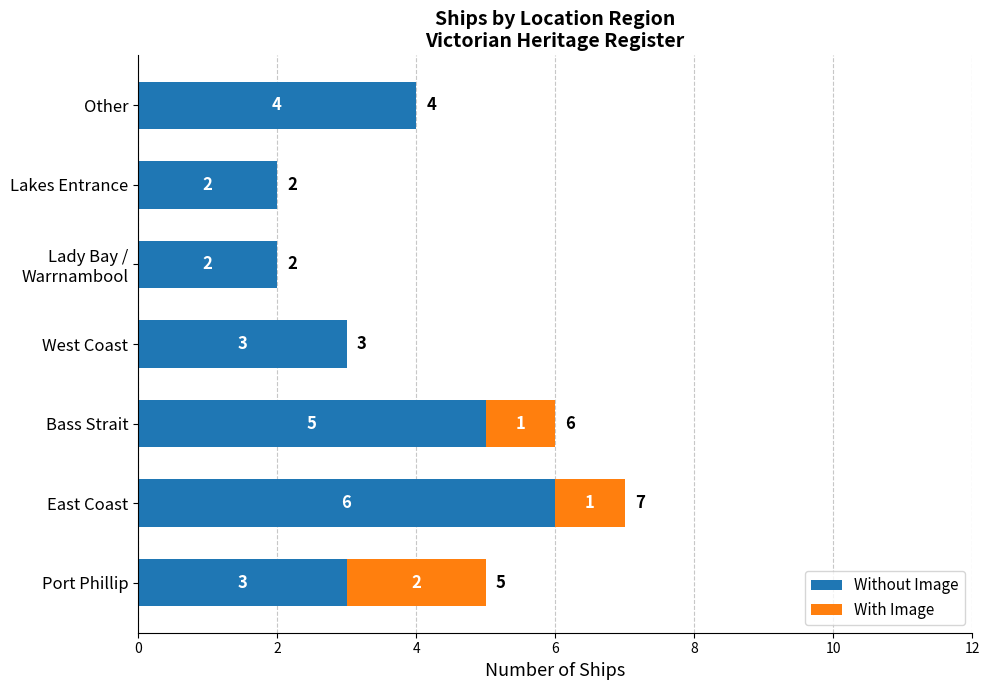

Read the Without Image value at Other.

4